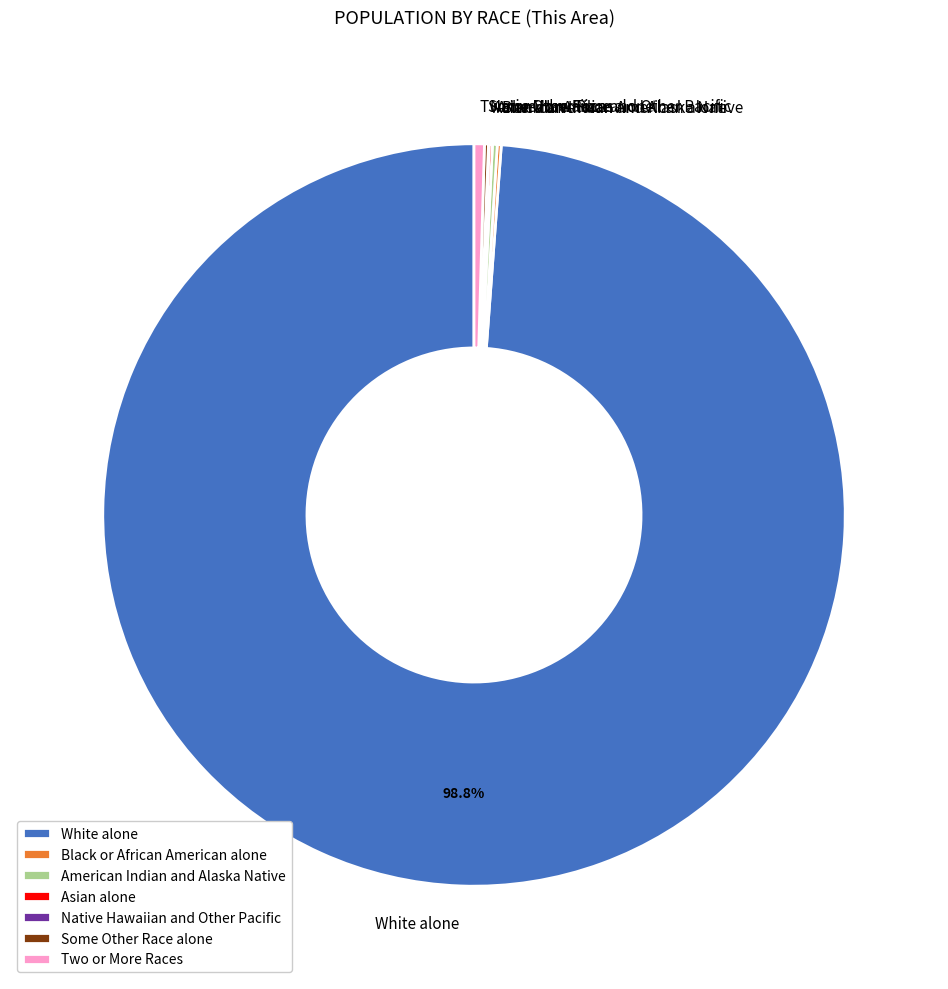

Combined, do Two or More Races and White alone account for over 50%?

Yes